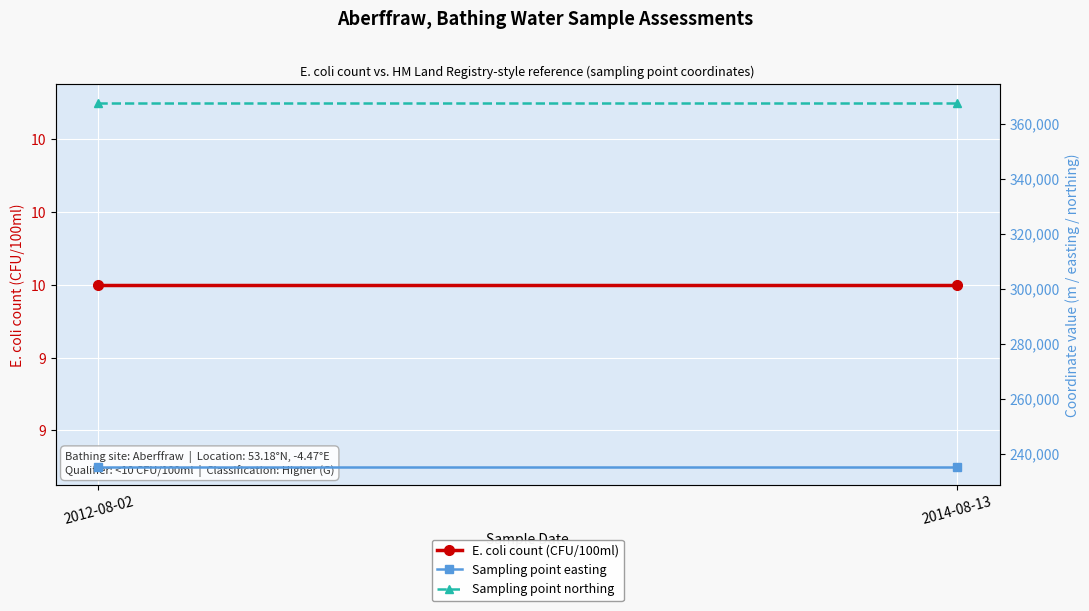

What are all the series names shown in the legend?

E. coli count (CFU/100ml), Sampling point easting, Sampling point northing